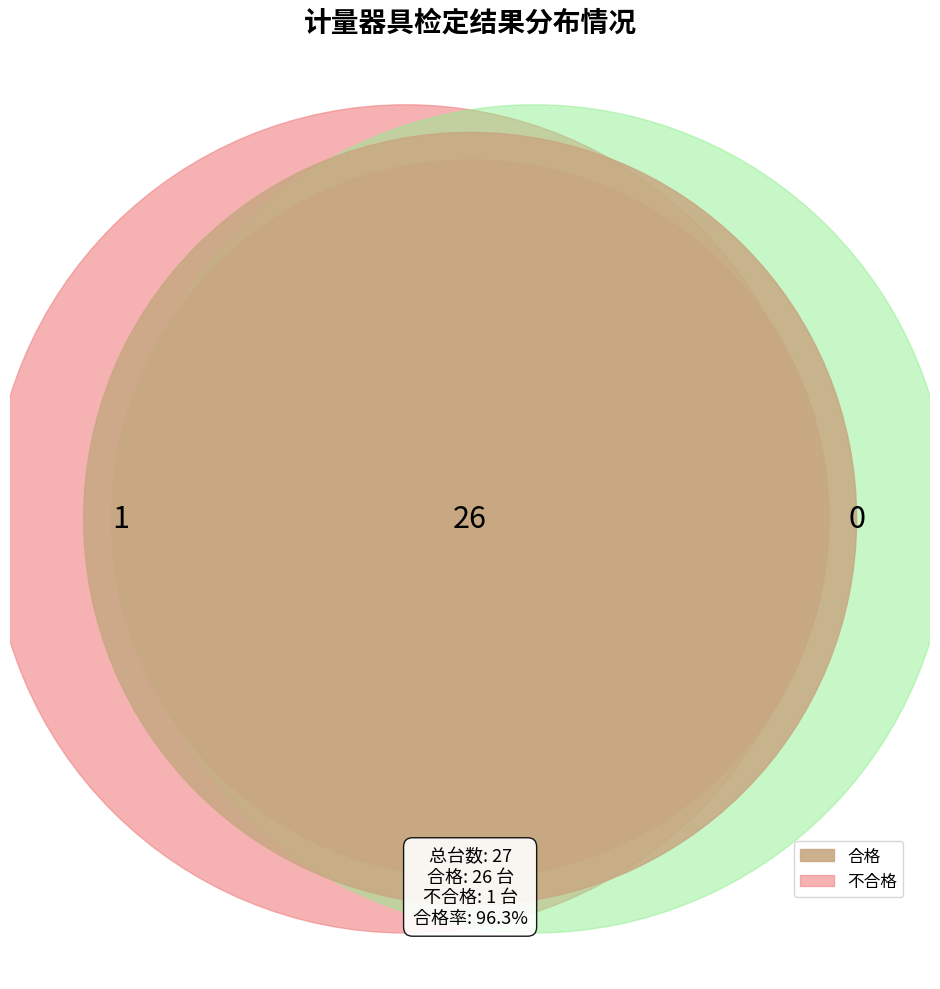

Count the number of slices in the pie.

2